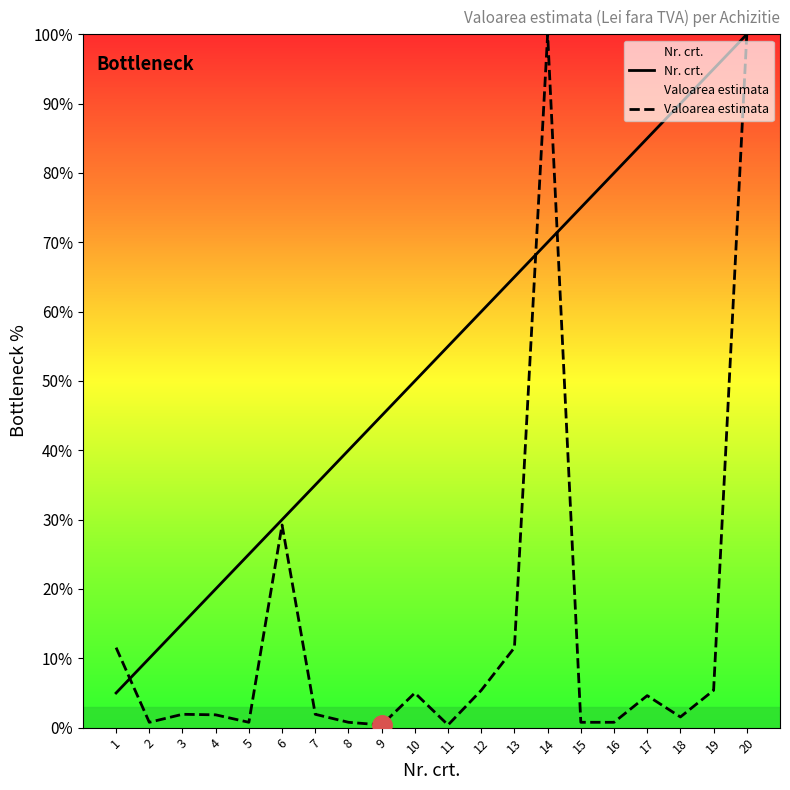

Where does the Valoarea estimata series first go above 1?

1